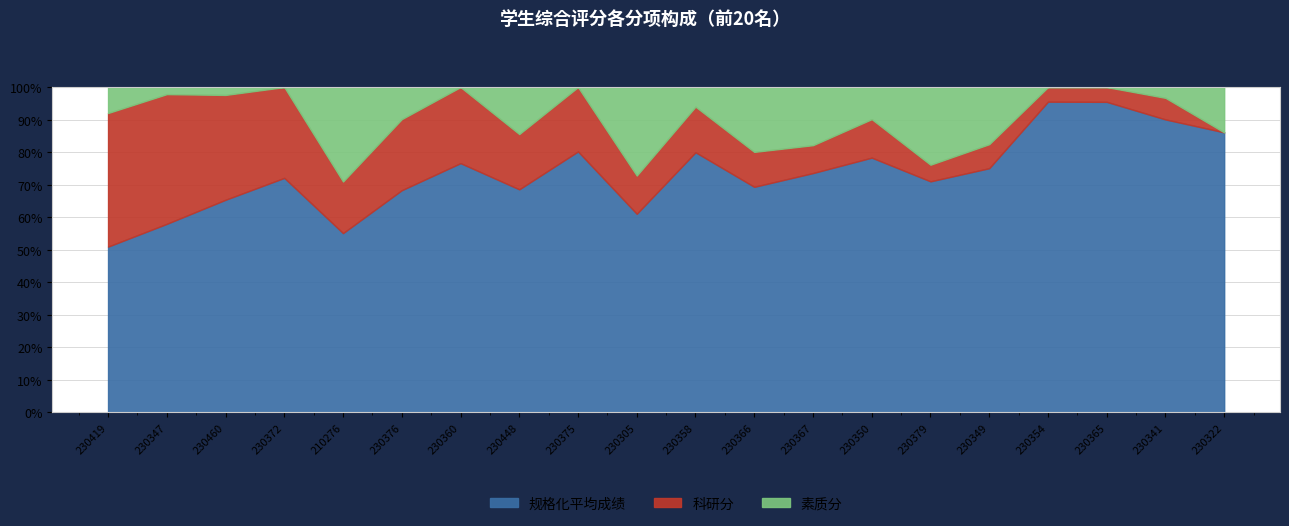

What are all the series names shown in the legend?

规格化平均成绩, 科研分, 素质分